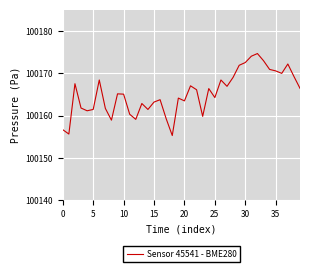

What is the smallest value displayed?

100155.3